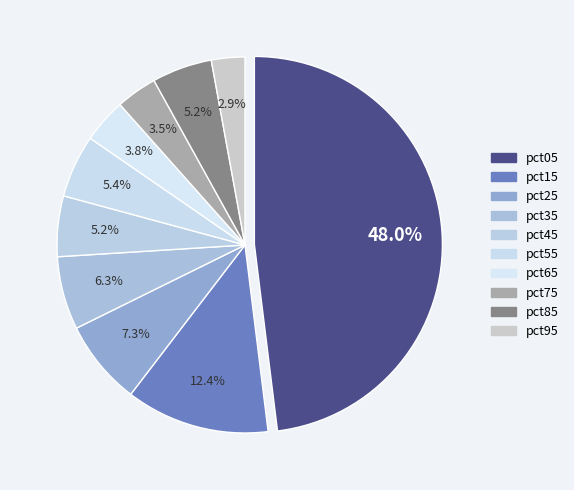

Combined, what portion of the pie is pct85 and pct05?

53.2%